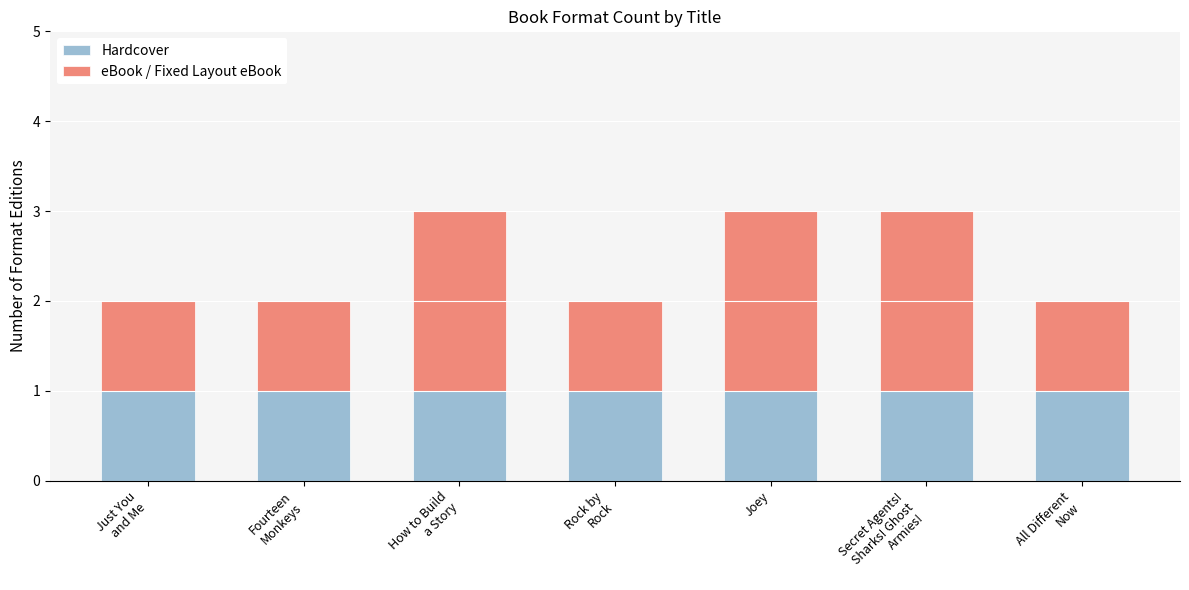

How many series are shown in this chart?

2